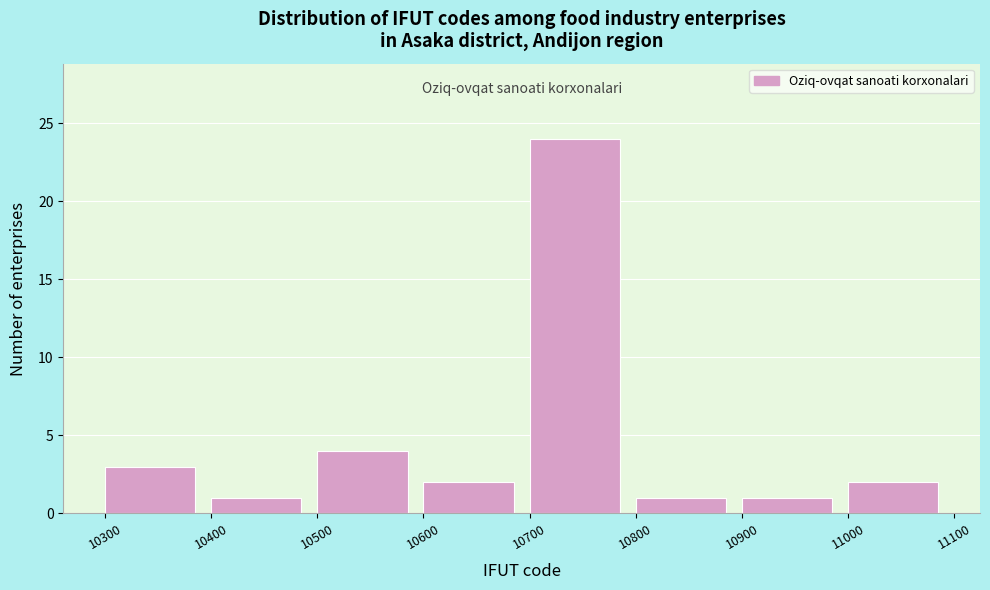

Reading left to right, list every bar in this chart as the range it spans on the x-axis followed by its height. The values are not printed on the chart, so give them approximately, as read against the axis.

10300 to 10400: 3
10400 to 10500: 1
10500 to 10600: 4
10600 to 10700: 2
10700 to 10800: 24
10800 to 10900: 1
10900 to 11000: 1
11000 to 11100: 2